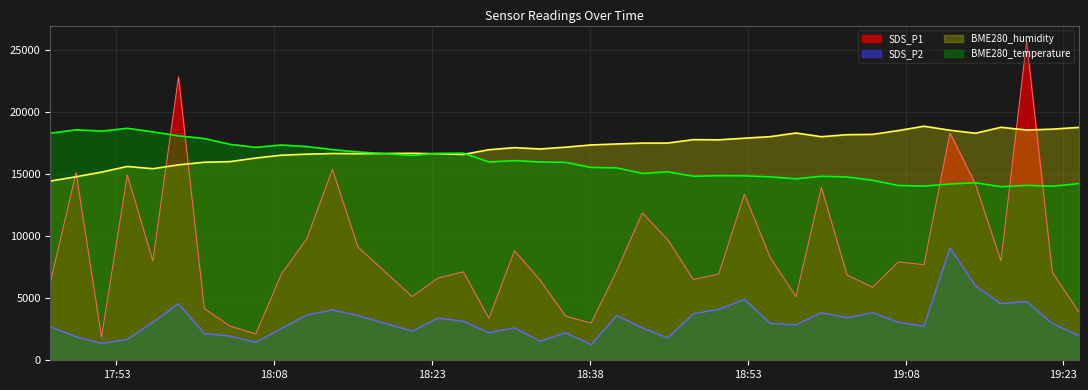

The SDS_P1 series shows 2265.6 at 2021/05/14 19:17:04. True or false?

False